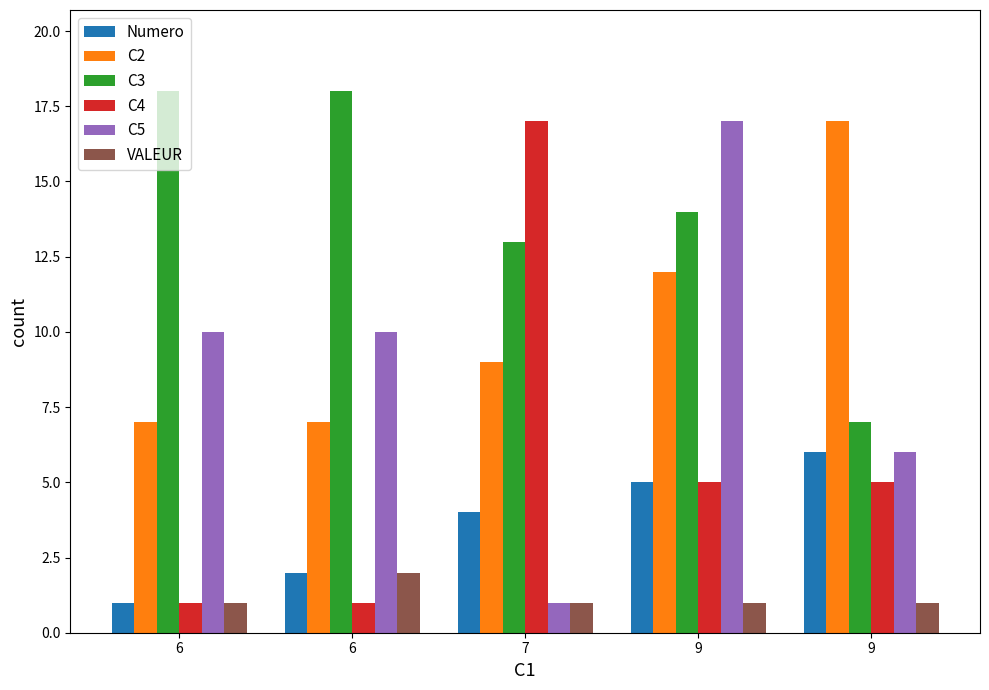

What is the minimum value shown in the chart?

1